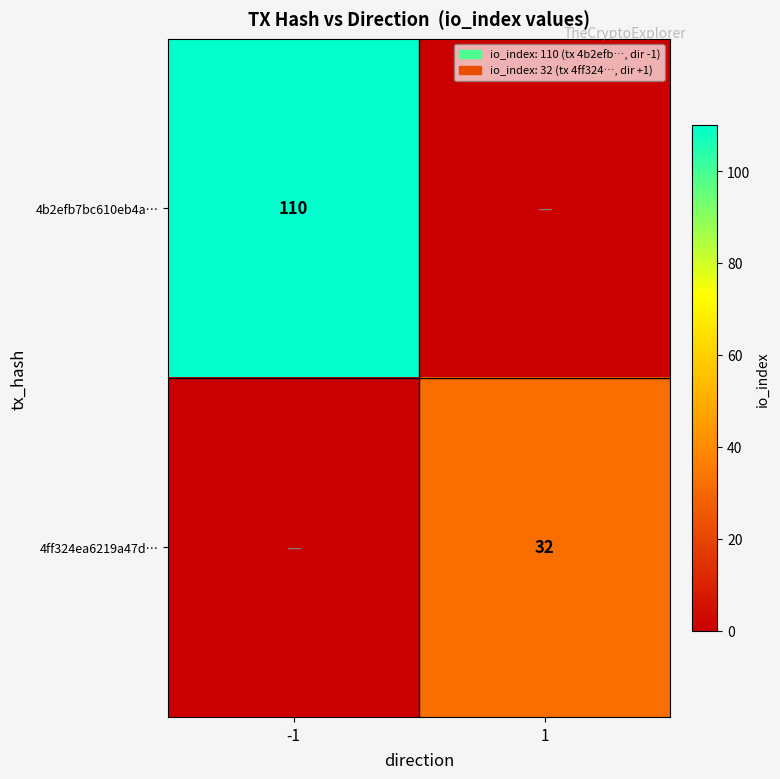

At how many categories does at least one series exceed 59?

1